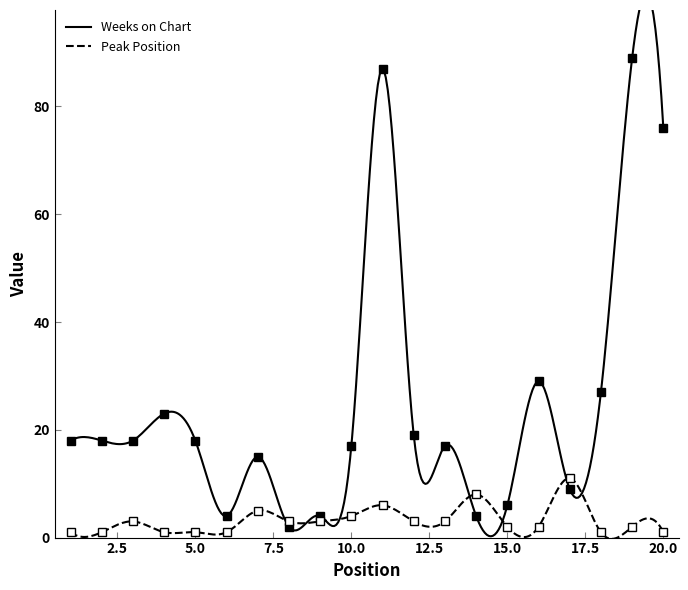

True or false: Peak Position has a value of 1 at 1.

True